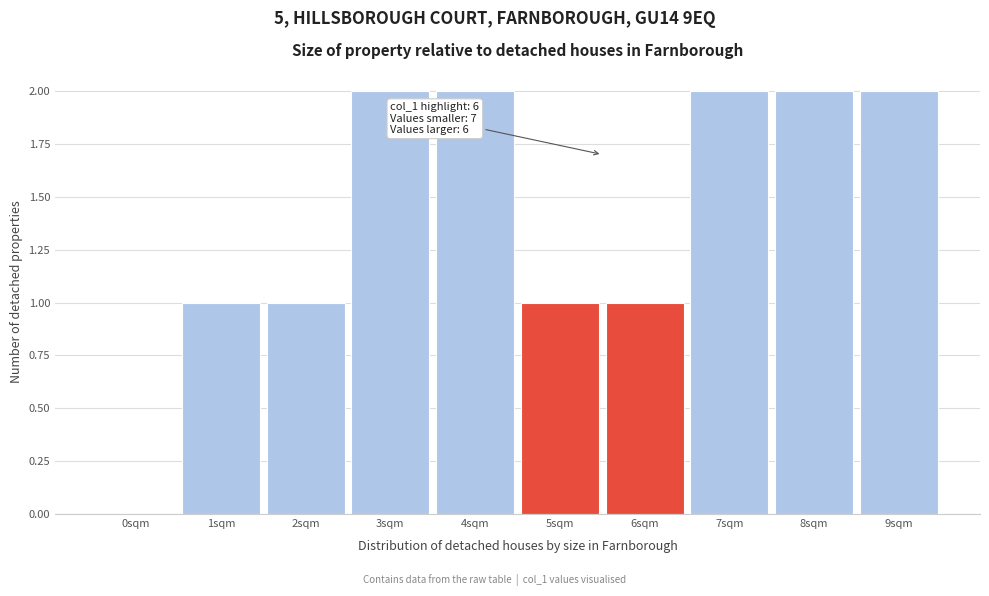

Reading left to right, extract all data points from this chart.

0sqm=0	1sqm=1	2sqm=1	3sqm=2	4sqm=2	5sqm=1	6sqm=1	7sqm=2	8sqm=2	9sqm=2